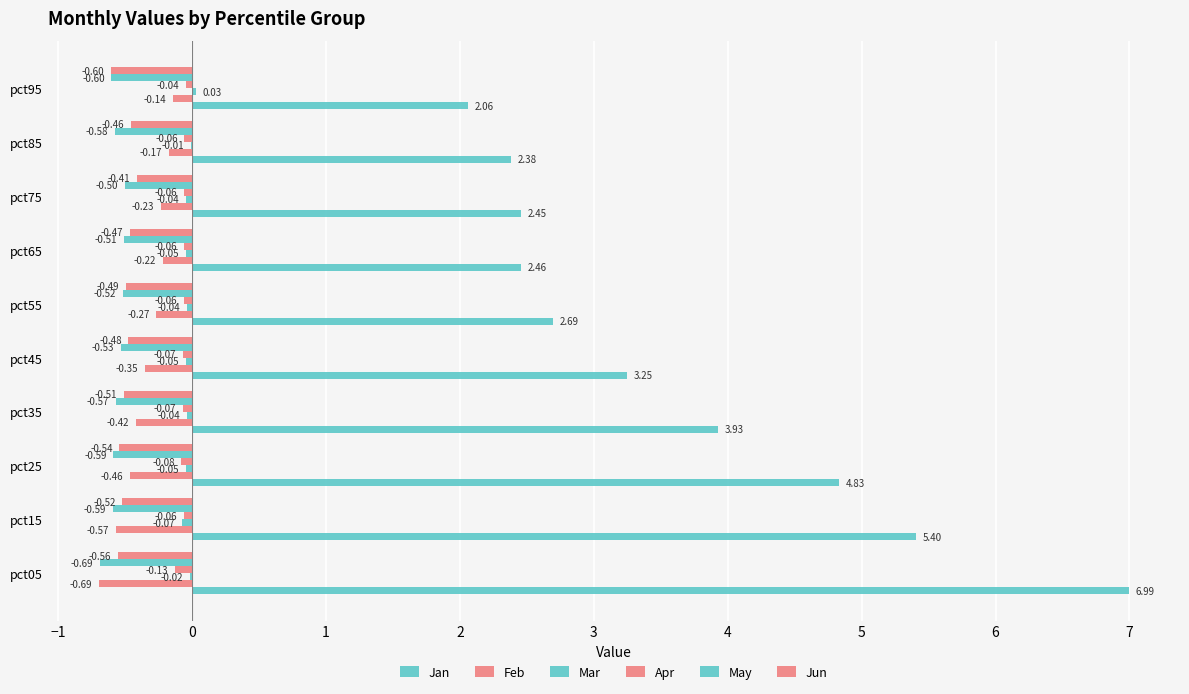

How many categories are shown in the chart?

10